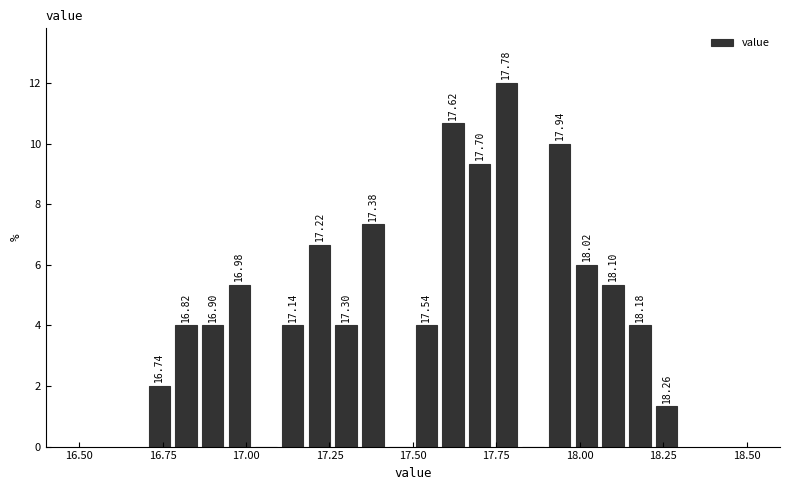

Read against the x-axis, roughly where is the centre of the tallest bar?

17.80